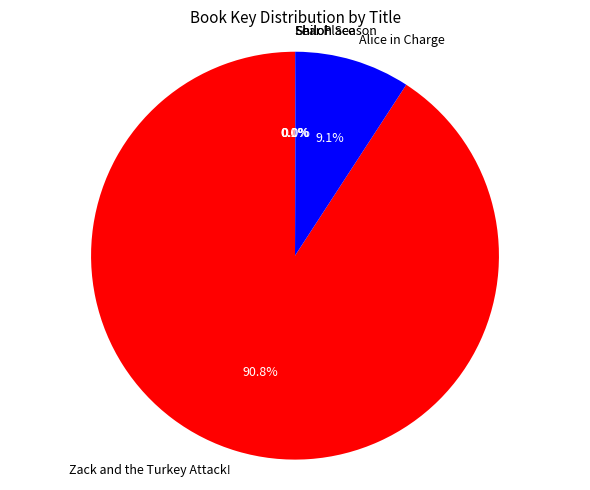

To the nearest percent, what portion does Zack and the Turkey Attack! represent?

91%